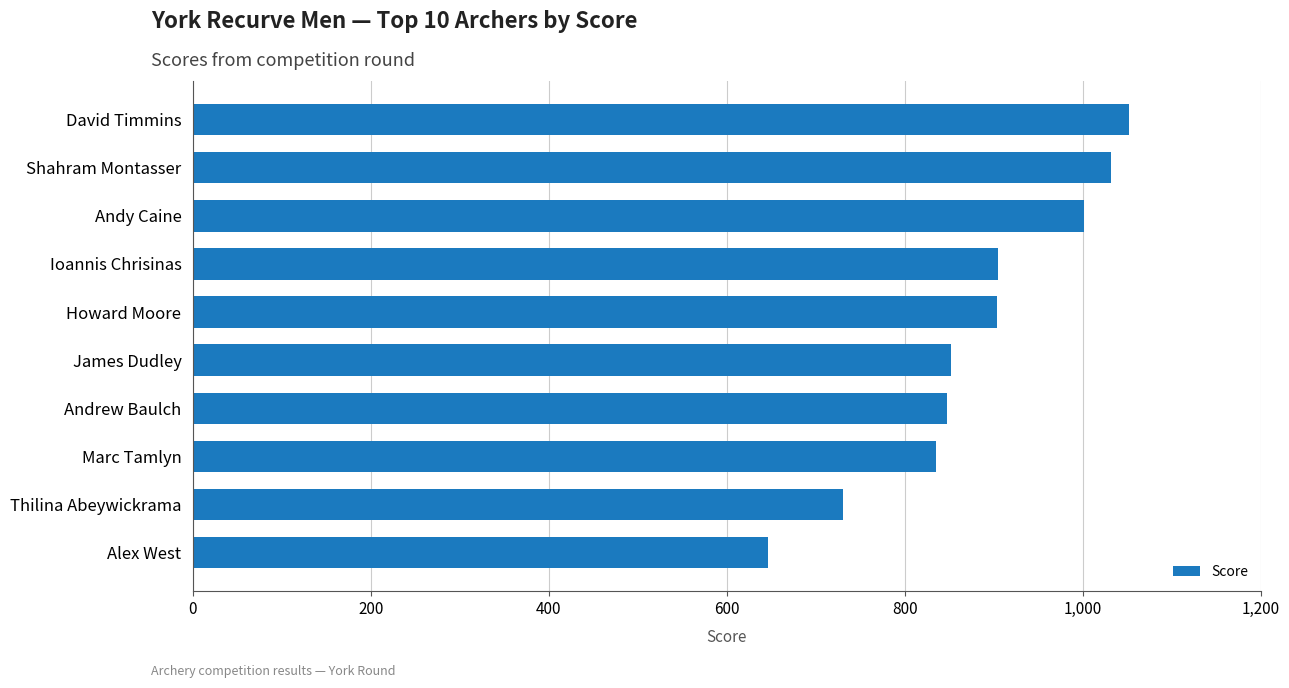

What is the ratio of the value at Andrew Baulch to the value at Andy Caine?

0.8